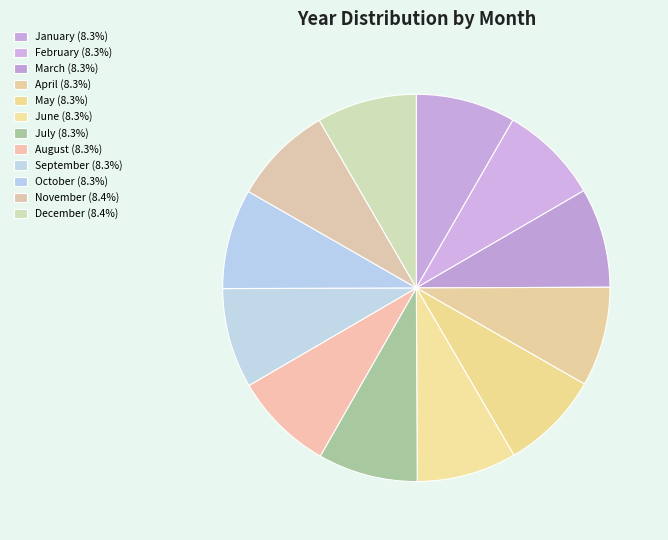

Which has a higher value, March or November?

November